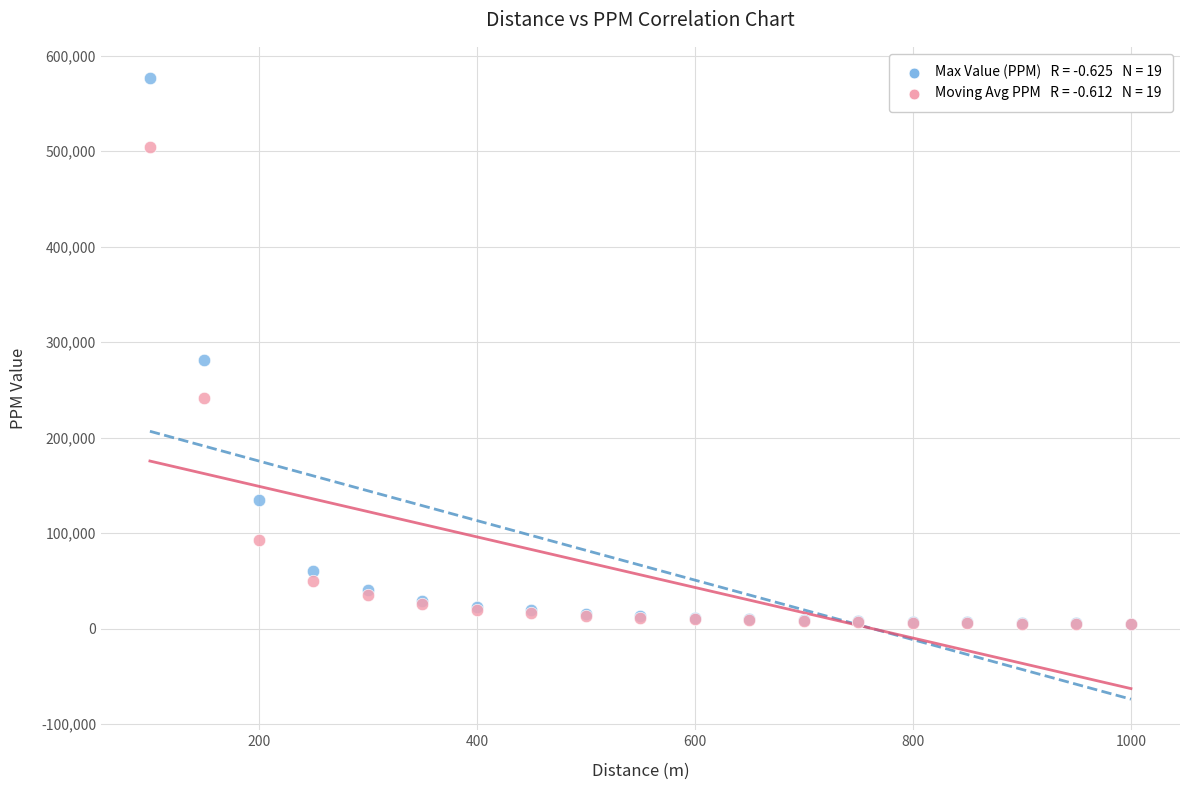

Across all series, what Y value is closest to 290629?

281424.0